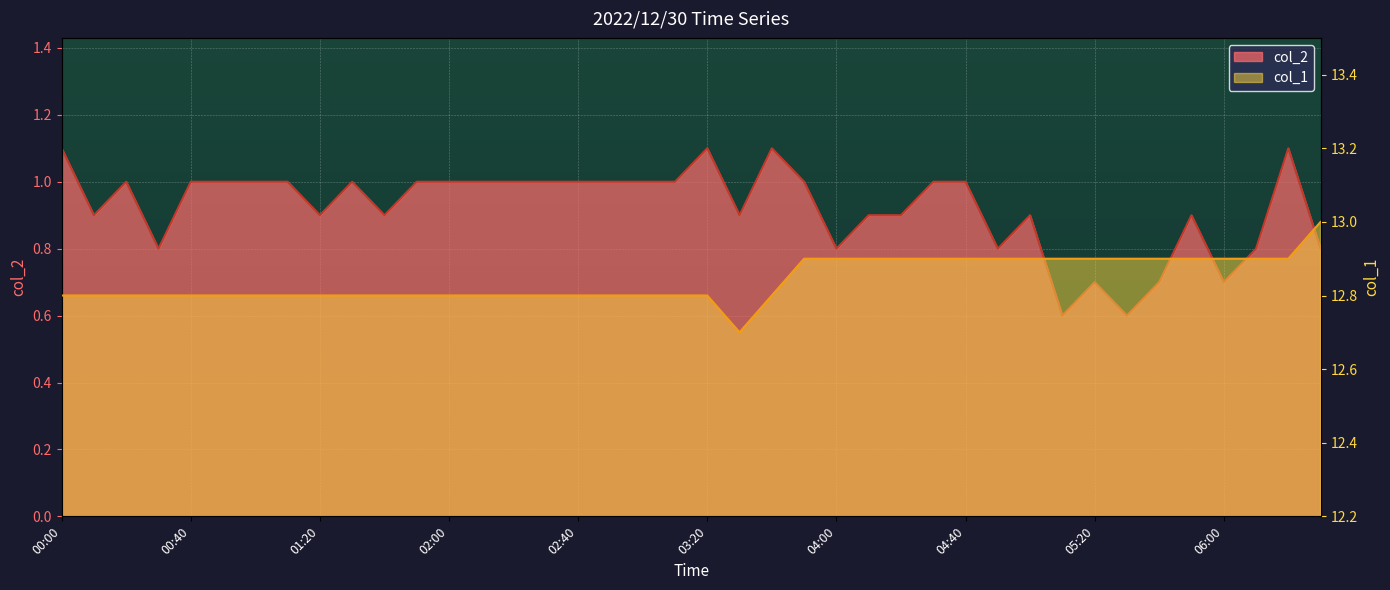

What is the average value of the col_1 series?

12.8